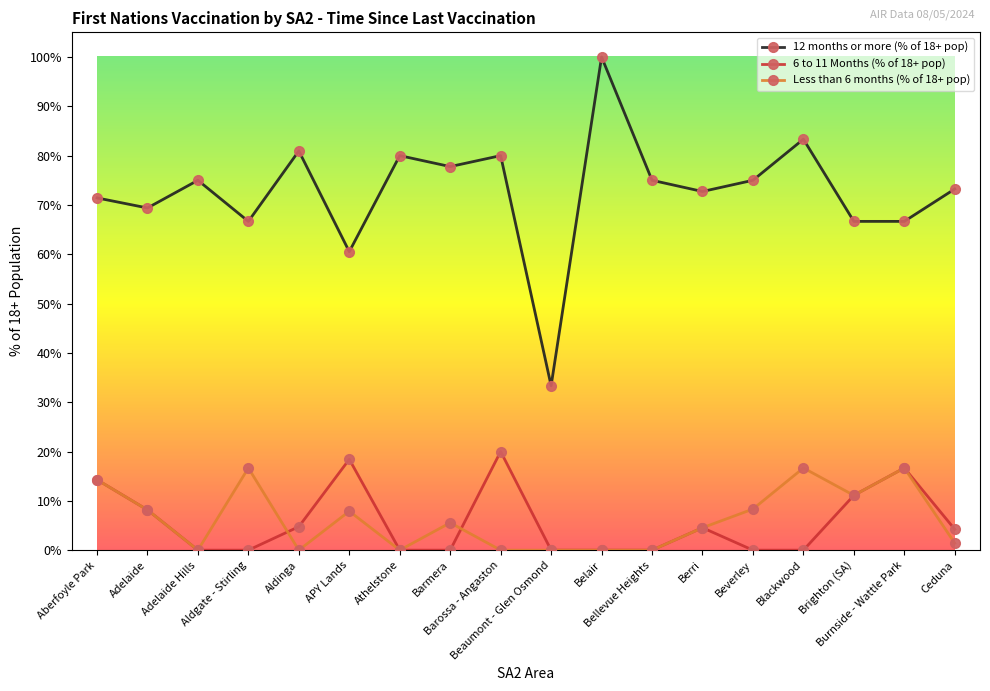

Where is the first local minimum for 12 months or more (% of 18+ pop)?

Adelaide